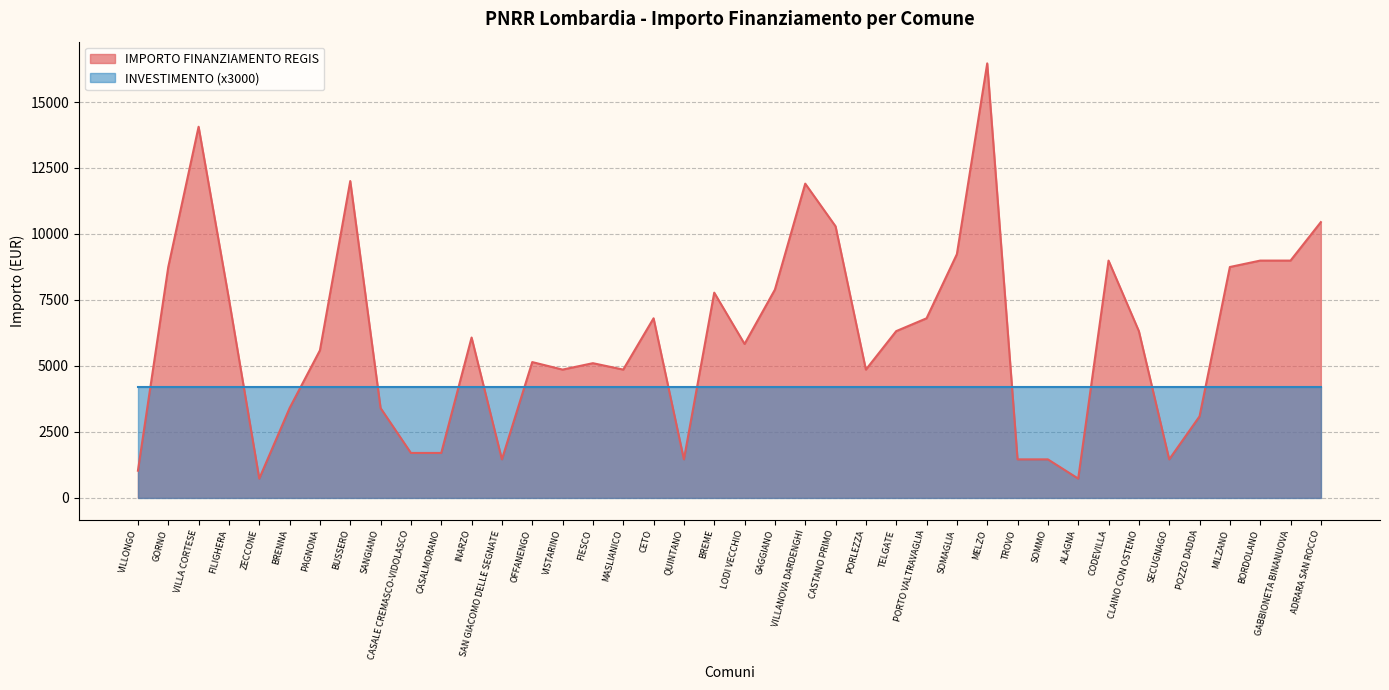

What is the difference between the maximum and minimum values?

15735